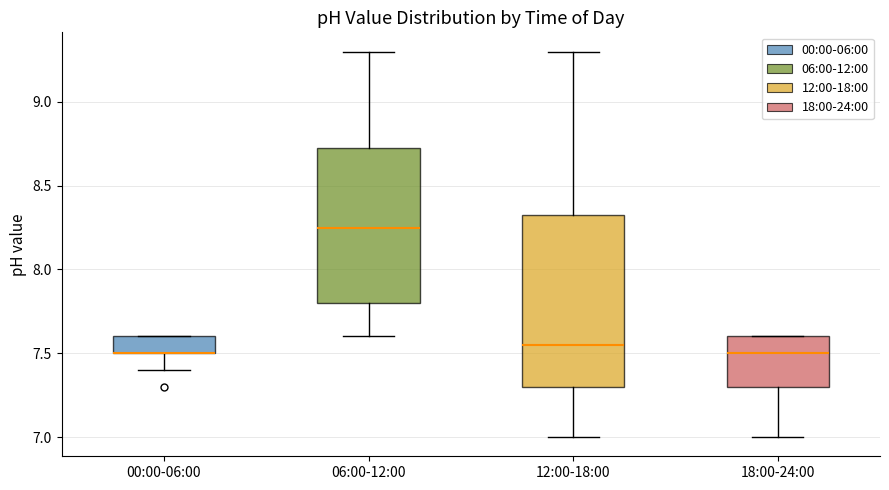

Reading left to right, transcribe this box plot: for each box, give where its median line is, the range the box spans, and where its two whiskers end, as read against the y-axis. The values are not printed on the chart, so give them approximately, as read against the axis.

00:00-06:00: median 7.50 (drawn on the box's lower edge), box 7.50 to 7.60, whiskers 7.40 to 7.60
06:00-12:00: median 8.25, box 7.80 to 8.75, whiskers 7.60 to 9.30
12:00-18:00: median 7.55, box 7.30 to 8.35, whiskers 7.00 to 9.30
18:00-24:00: median 7.50, box 7.30 to 7.60, whiskers 7.00 to 7.60